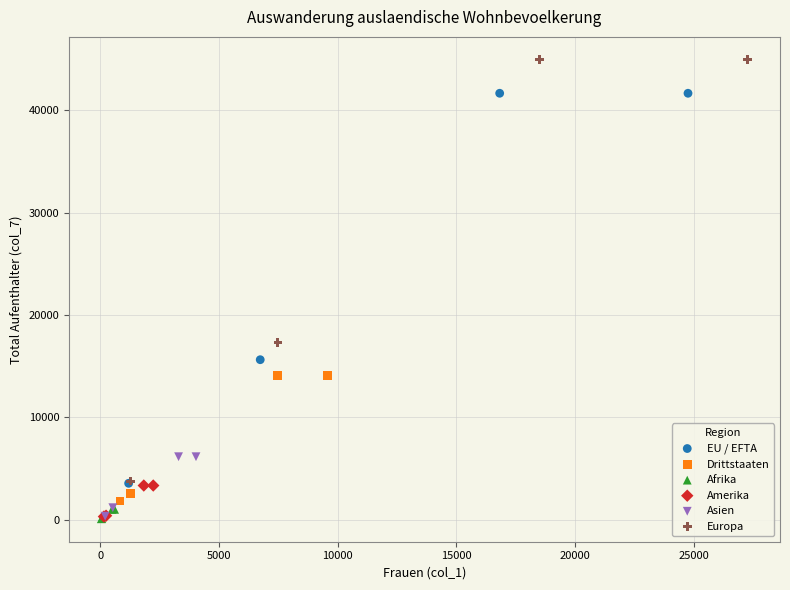

Which series reaches the maximum Y coordinate?

Europa